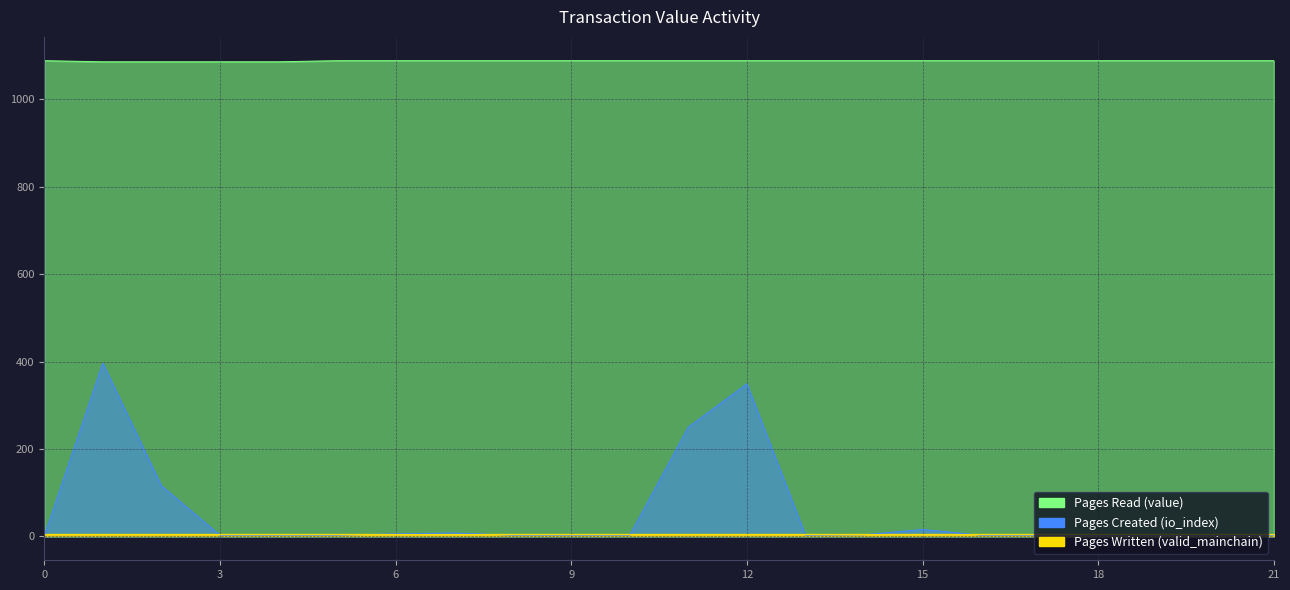

At how many categories does at least one series exceed 1052?

22